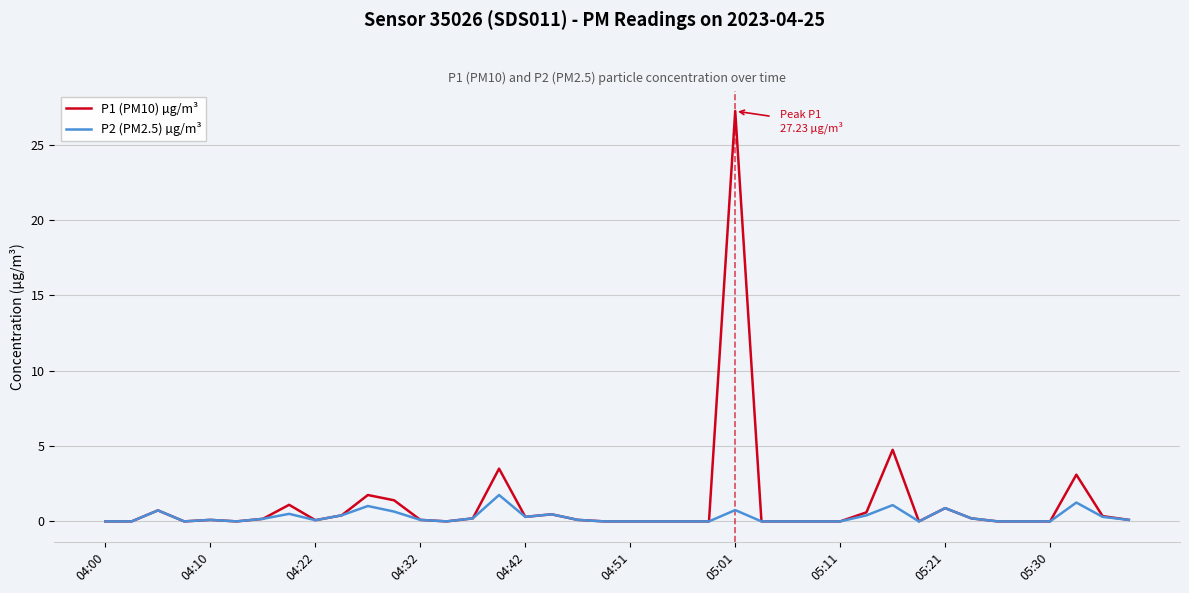

What is the greatest value displayed?

27.2